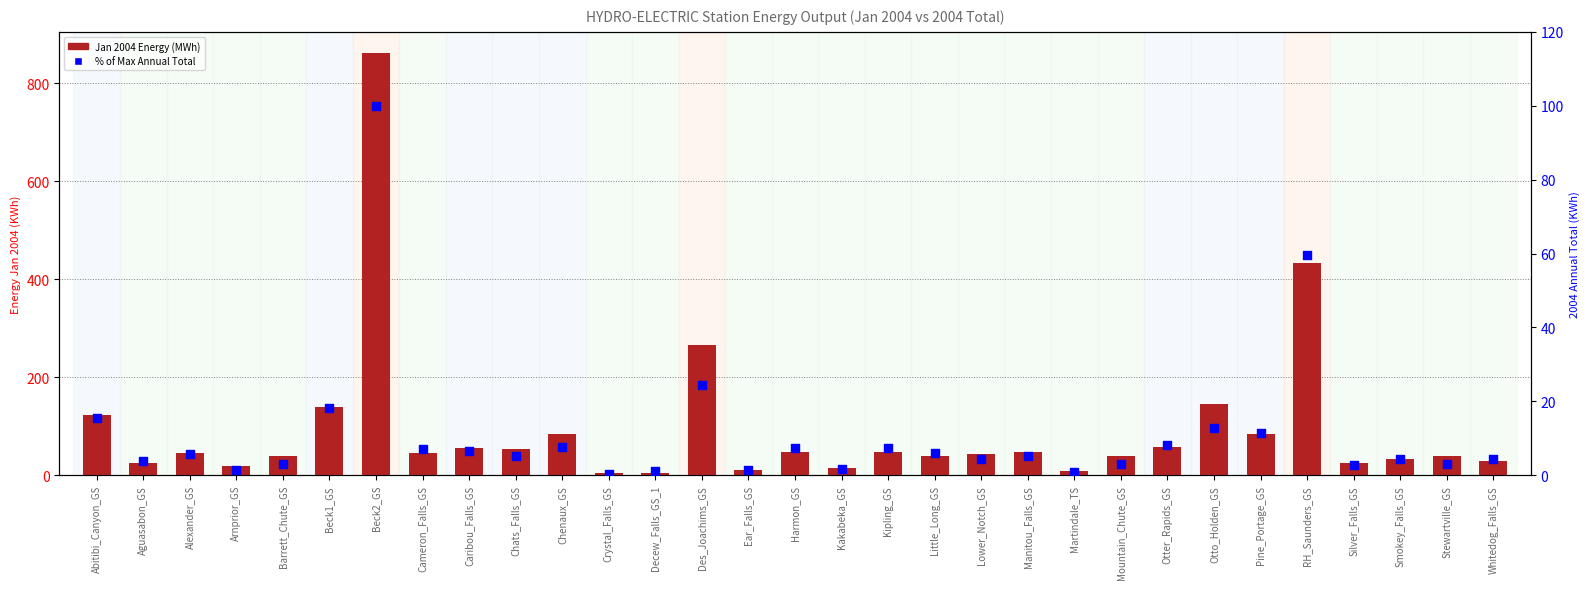

At how many categories does at least one series exceed 782?

1